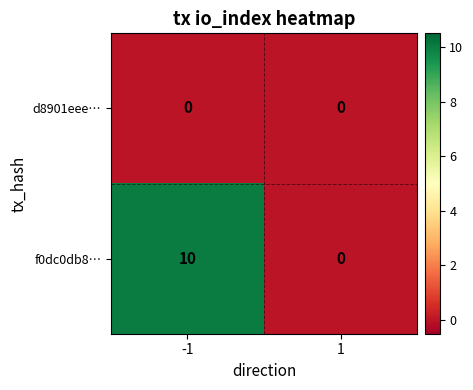

Which category has the highest value across all series?

-1